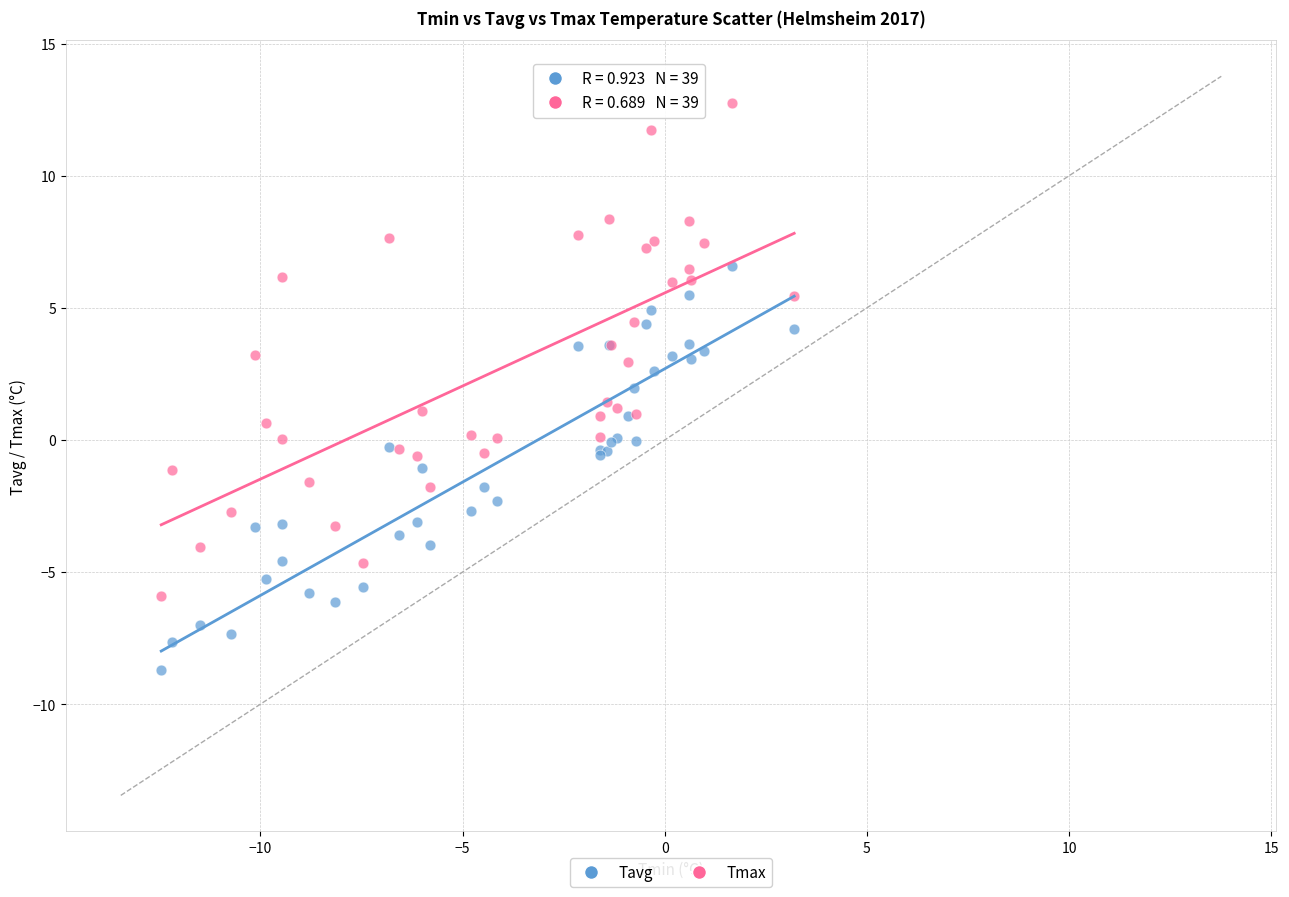

Which series reaches the minimum Y coordinate?

Tavg